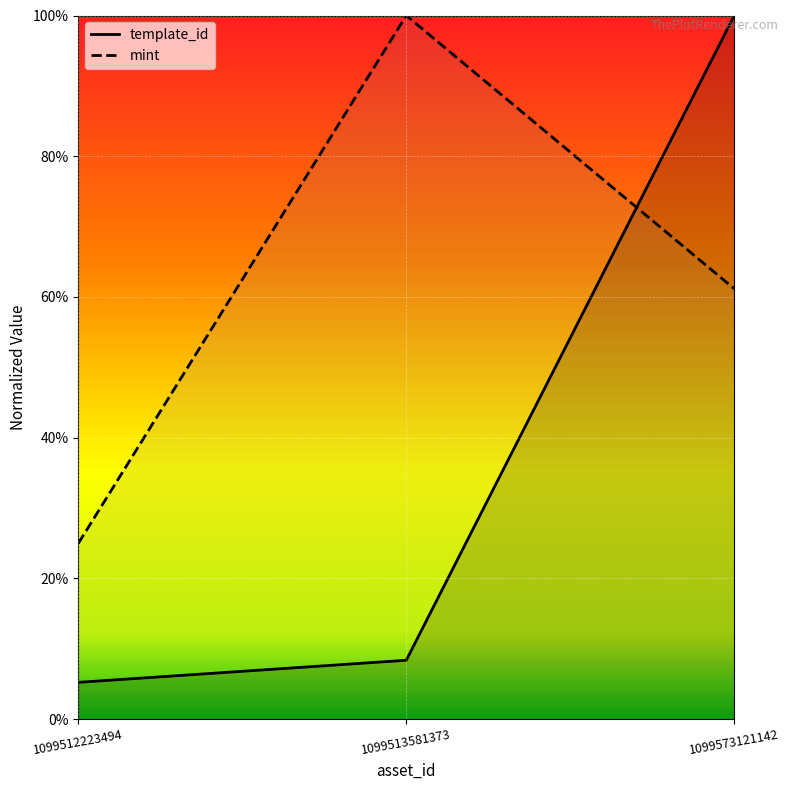

Is this an area chart (filled region under the line)?

No